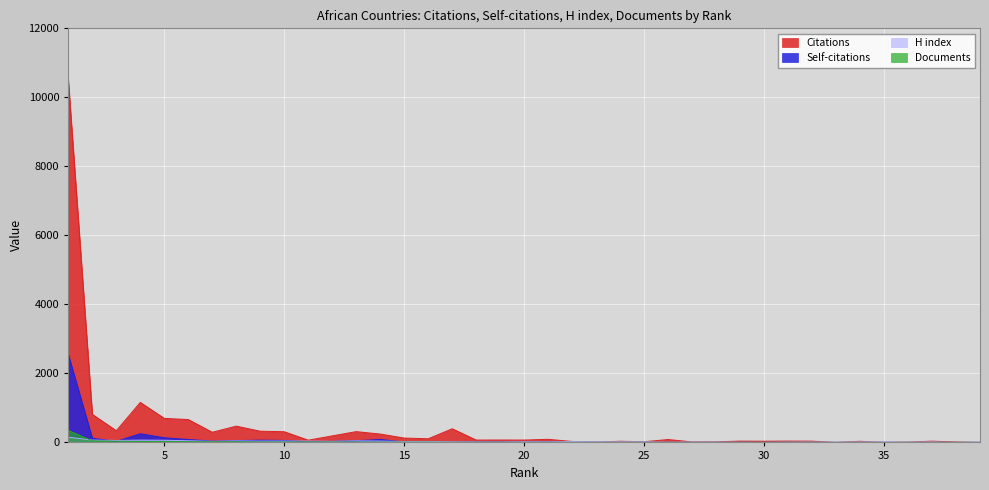

How many times do Documents and Citations cross each other?

2